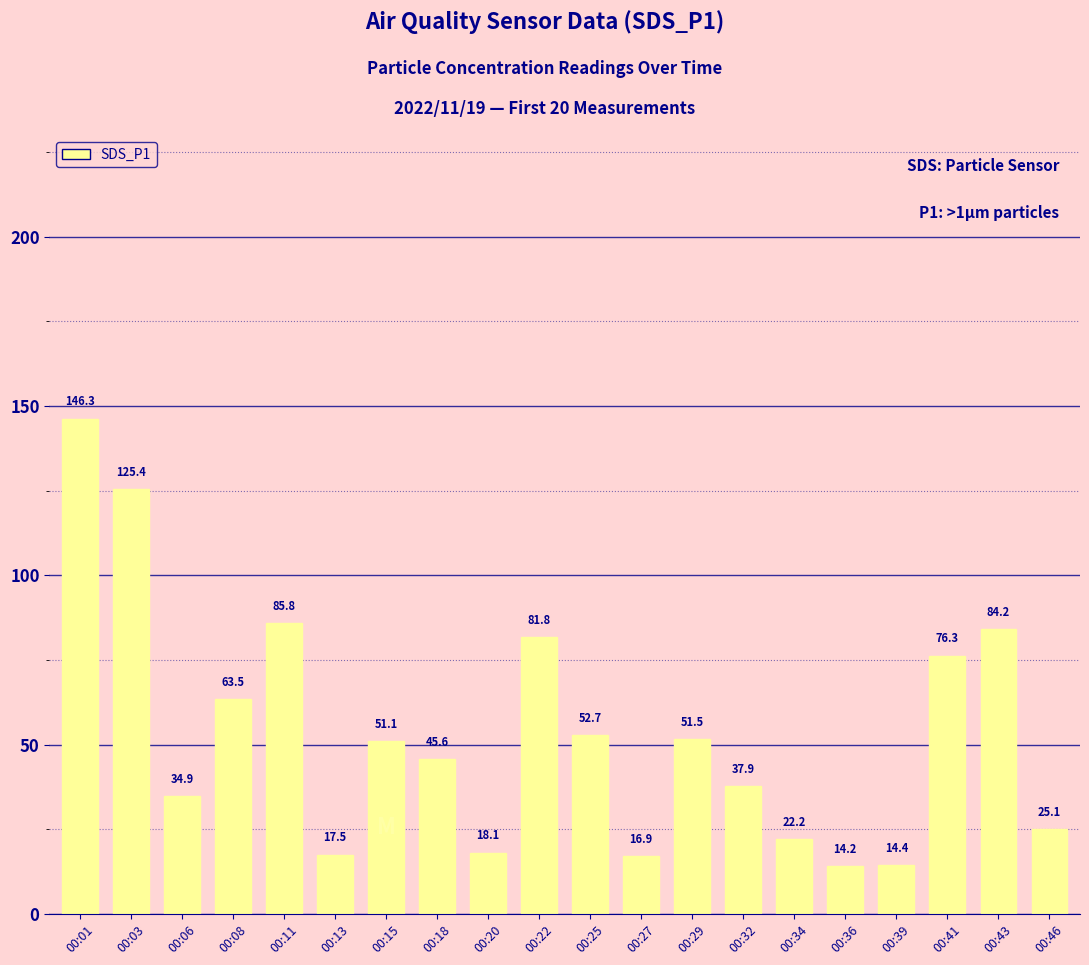

At which label does the data first exceed 51?

00:01